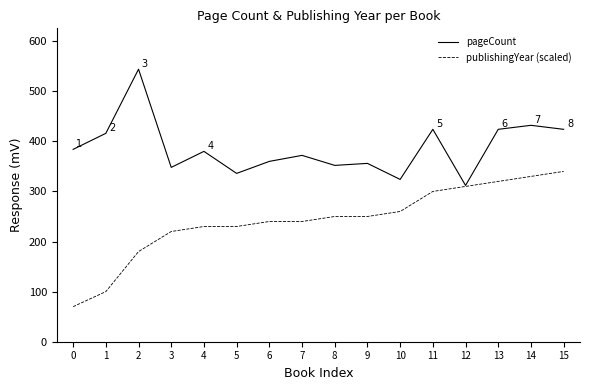

Is this an area chart (filled region under the line)?

No